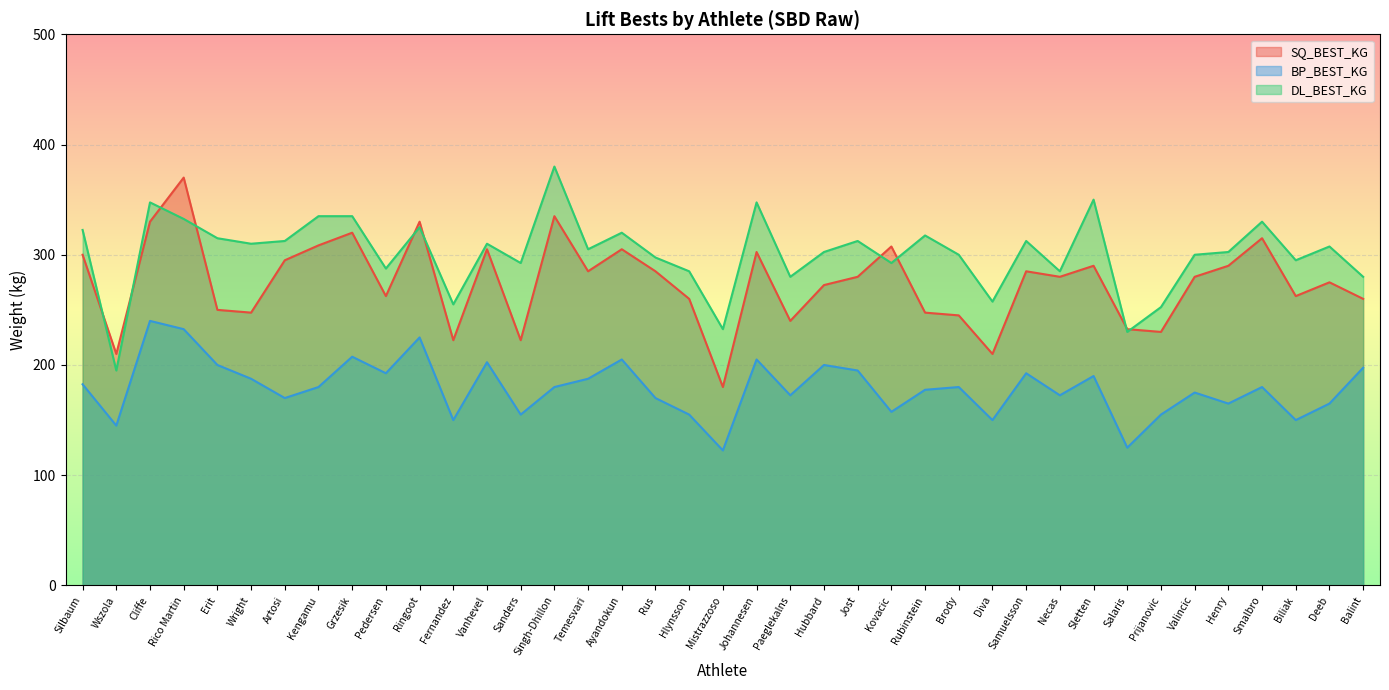

How many data points in SQ_BEST_KG are above 280?

18